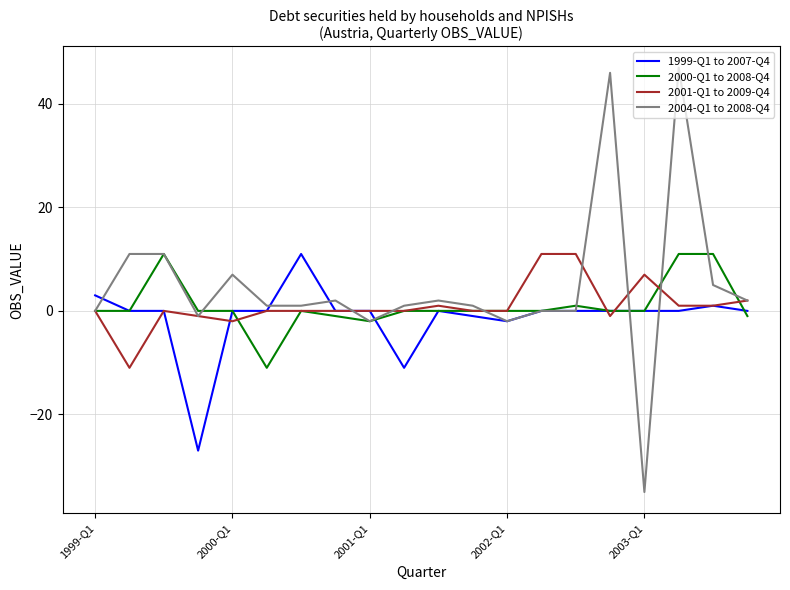

True or false: 1999-Q1 to 2007-Q4 has more than 2 points higher than both neighbors.

True